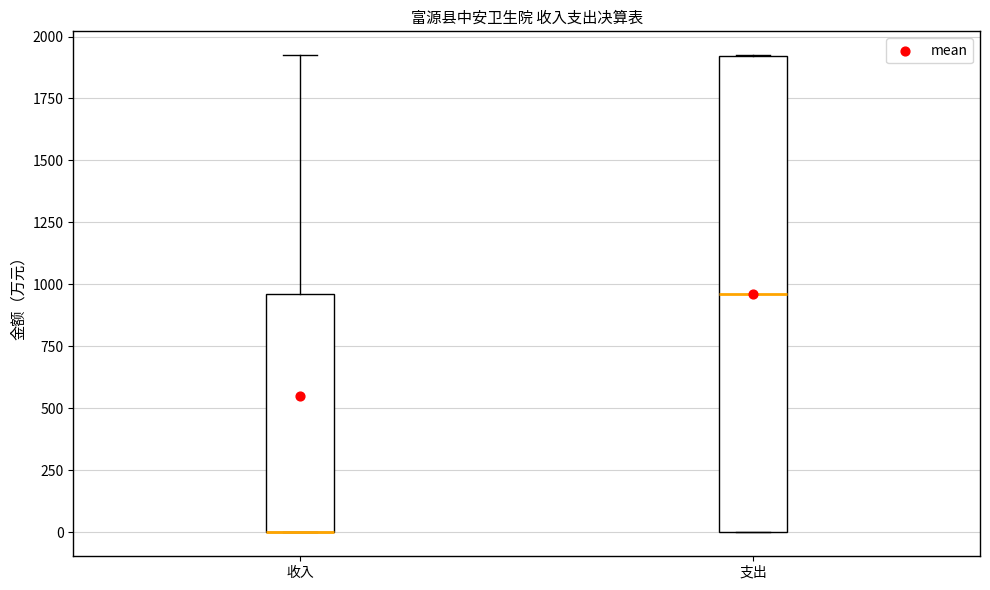

Where is the lower edge of the box for 收入 on the y-axis? The values are not printed on the chart, so give them approximately, as read against the axis.

0